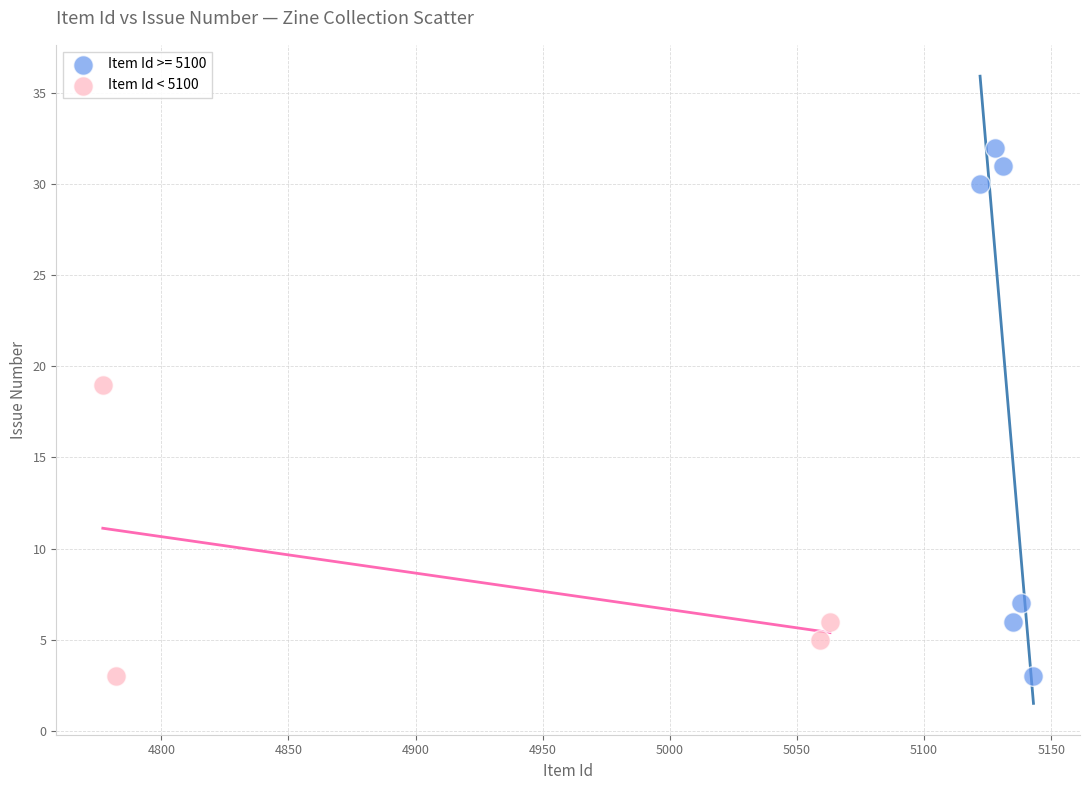

Which series has the largest Y range (max minus min)?

Item Id >= 5100